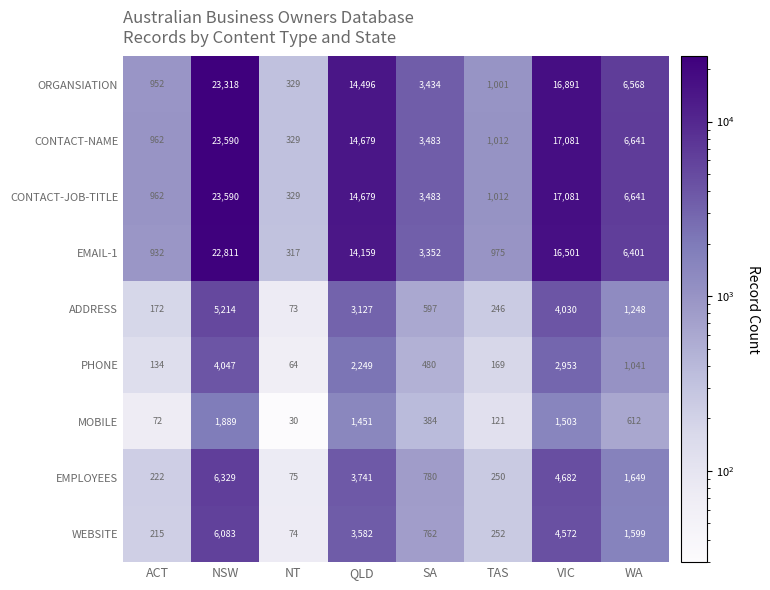

The value of CONTACT-NAME at ACT is 962. True or false?

True